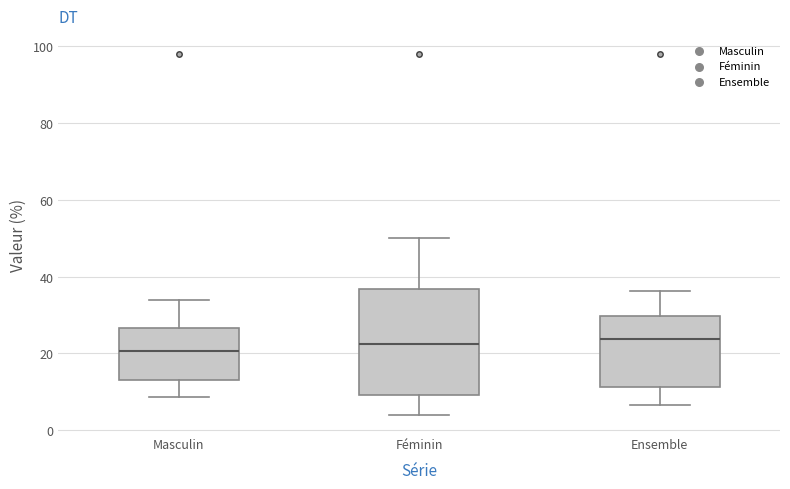

Comparing the boxes themselves (not the whiskers), which one is the tallest?

Féminin